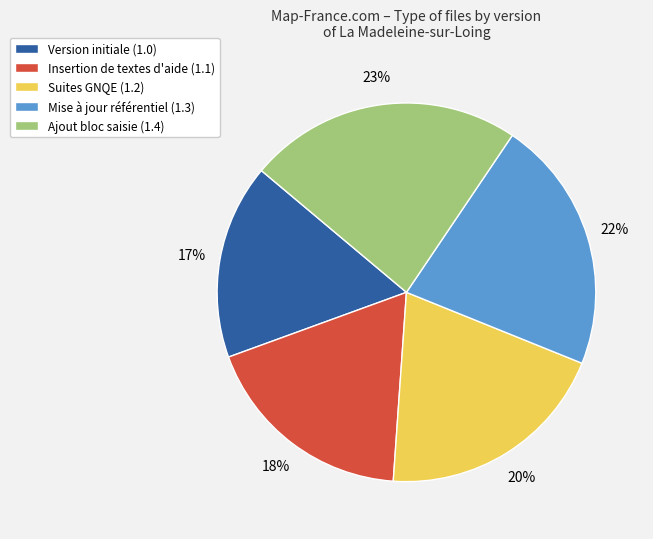

How many slices are in this pie chart?

5